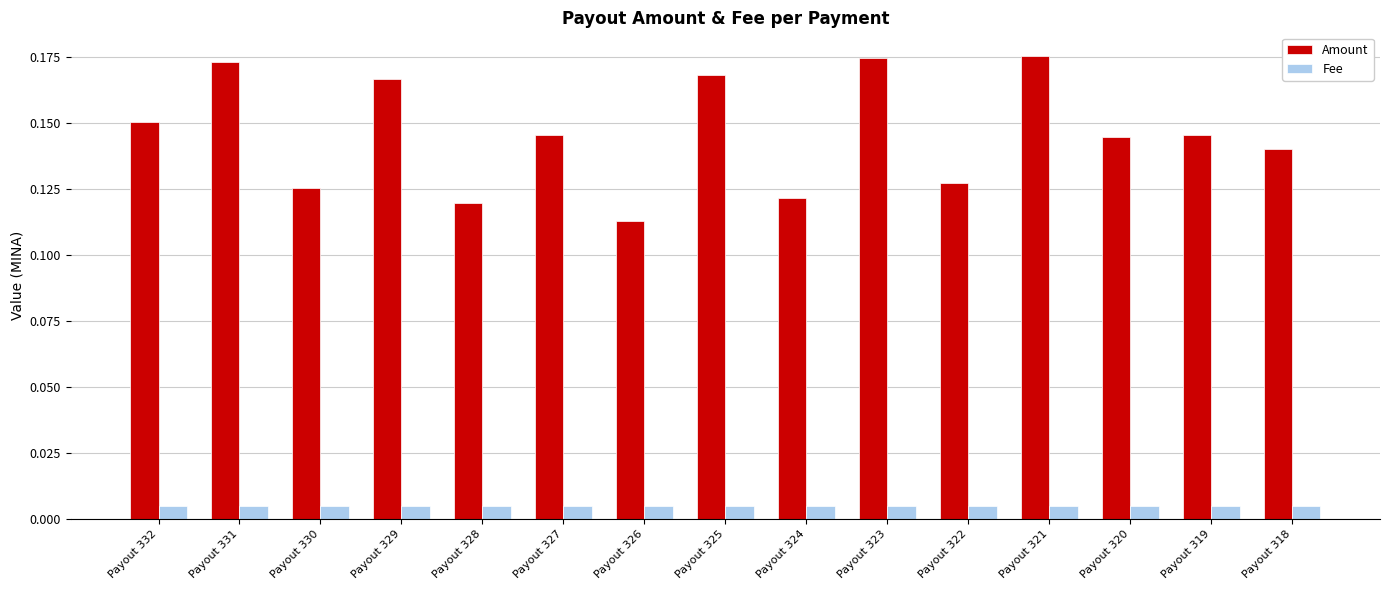

The value of Amount at Payout 321 is 0.3. True or false?

False